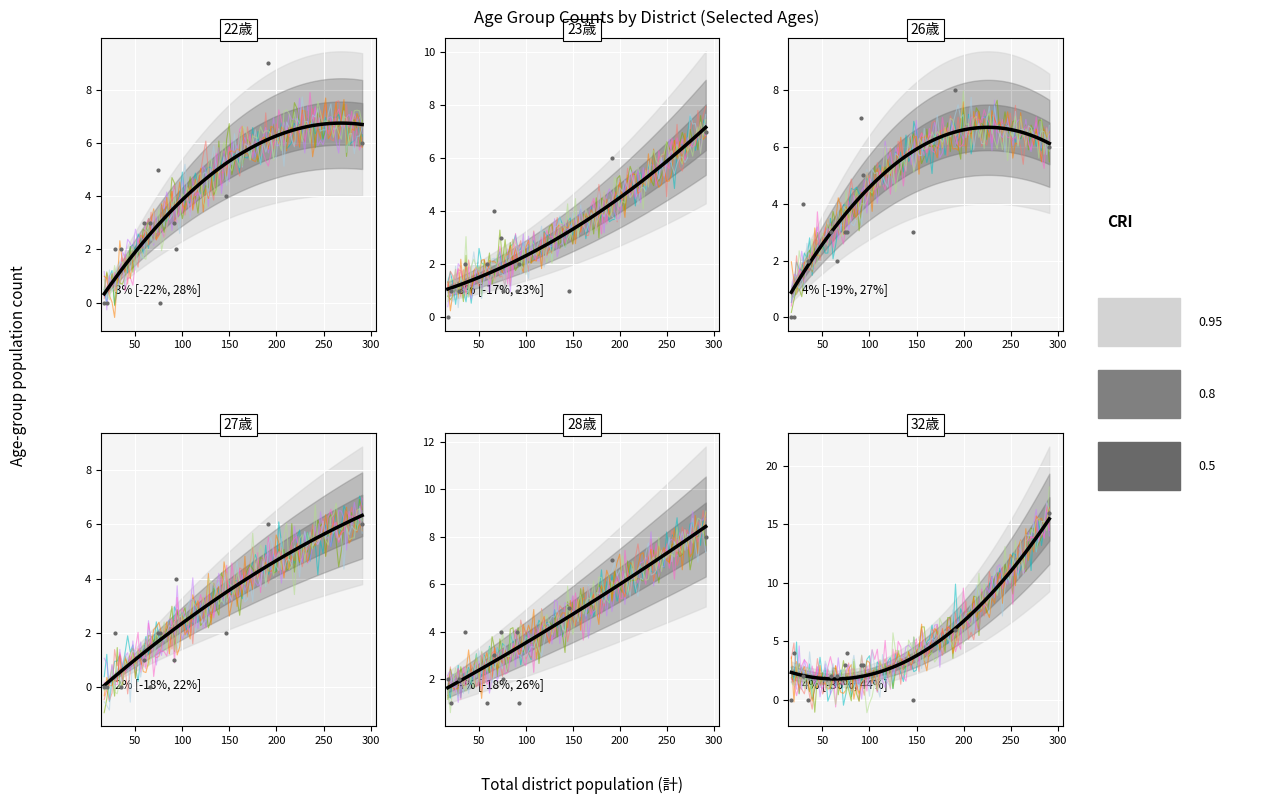

What is the greatest value displayed?

16